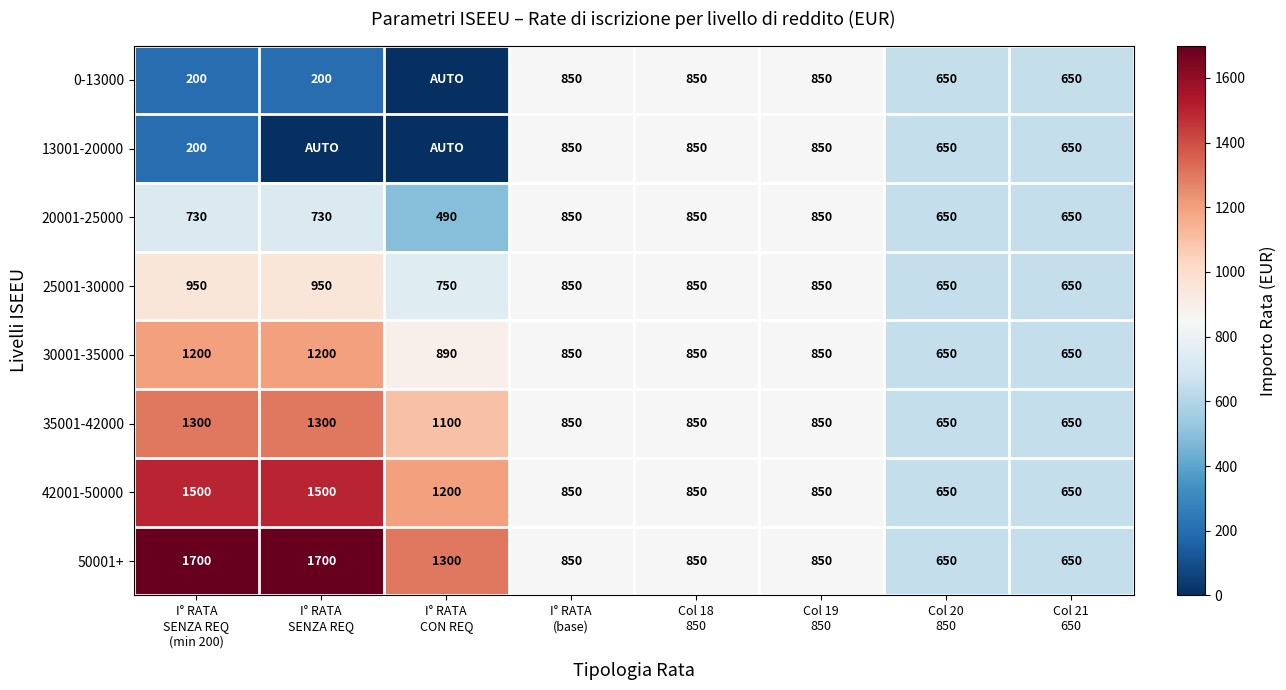

Count the 50001+ values in the range 850 to 1700.

6